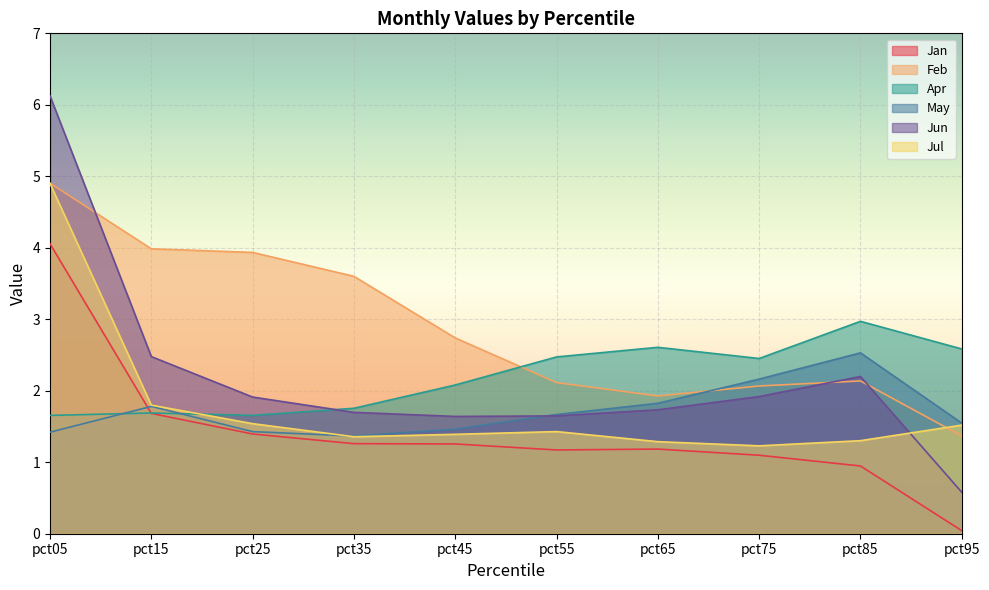

Between pct15 and pct05, which is larger?

pct05